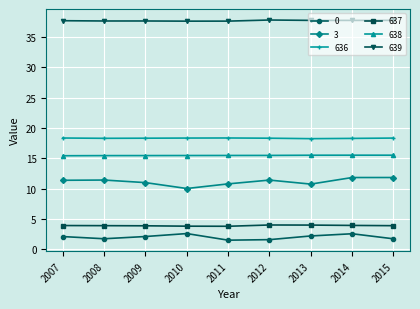

At 2009, list the series in order from smallest to largest.

0, 637, 3, 638, 636, 639